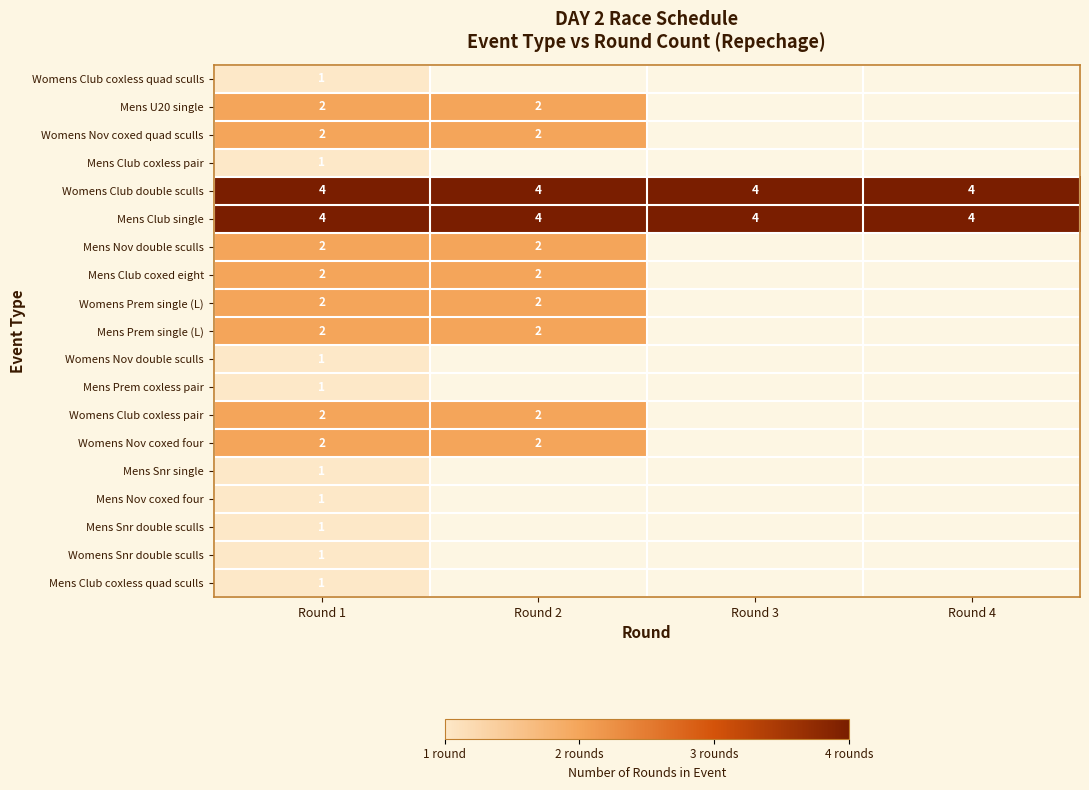

What is the highest value of the Womens Club double sculls series?

4